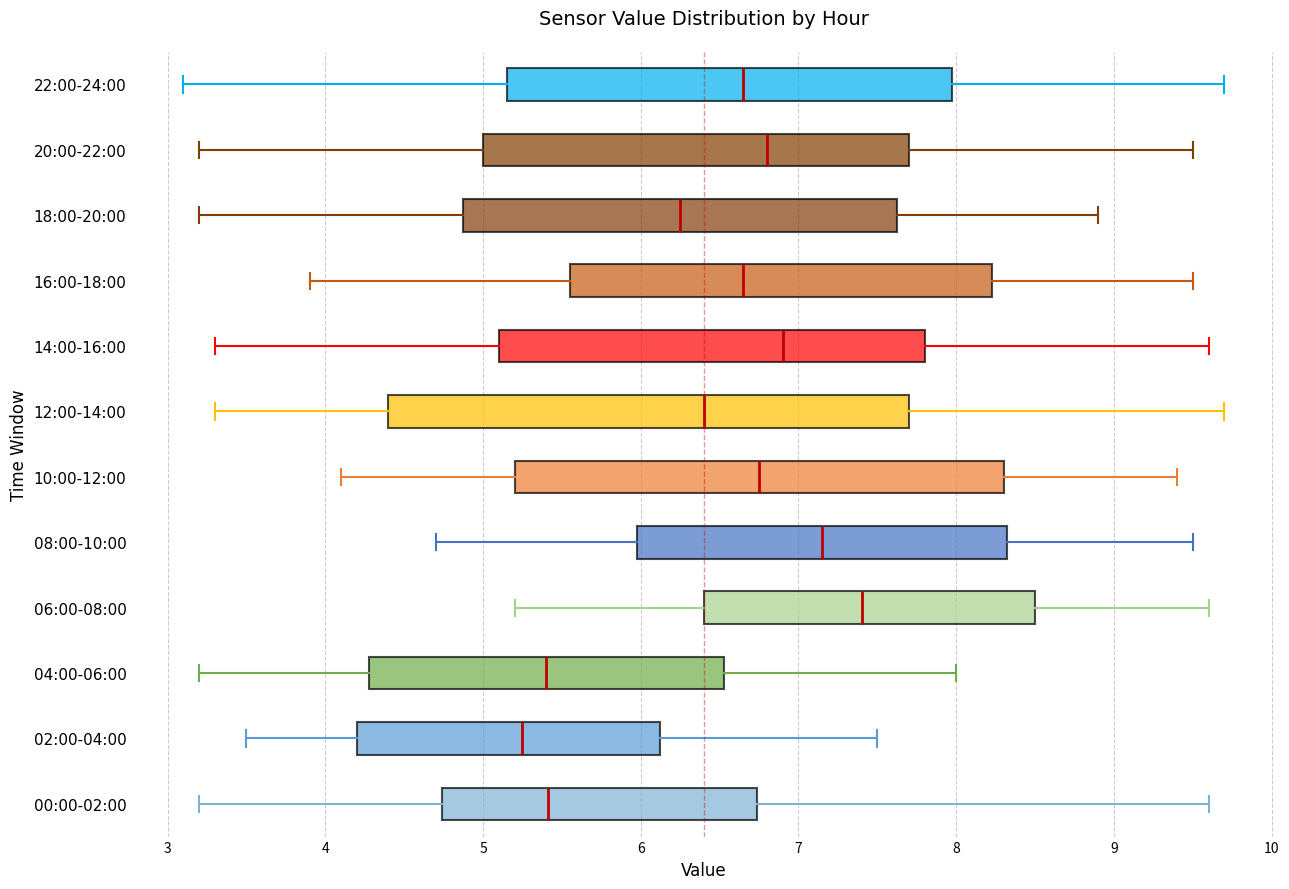

Comparing the boxes themselves (not the whiskers), which one is the widest?

12:00-14:00